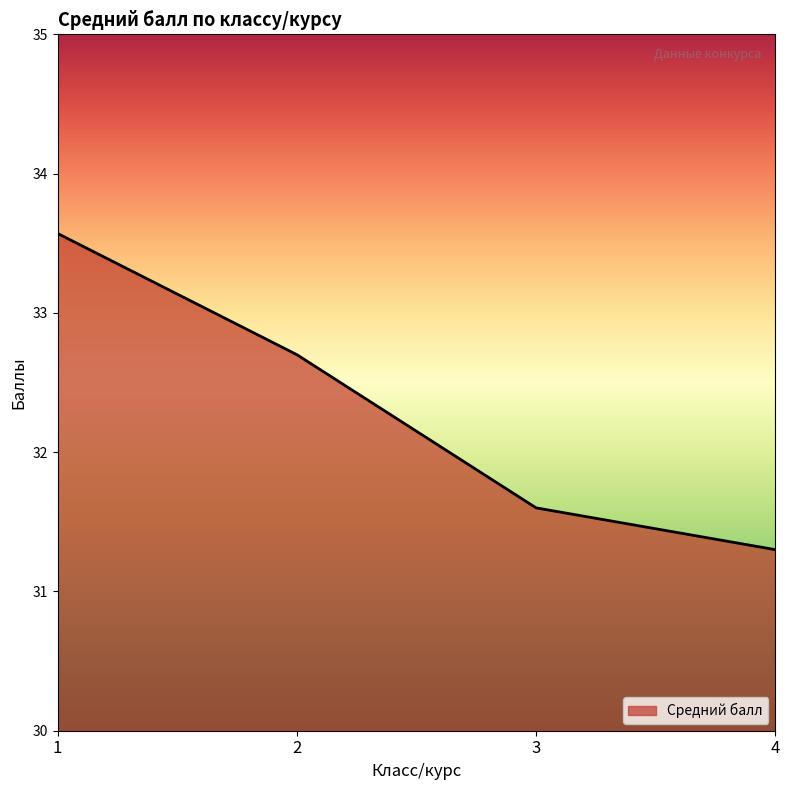

The value at 2 is 56.7. True or false?

False